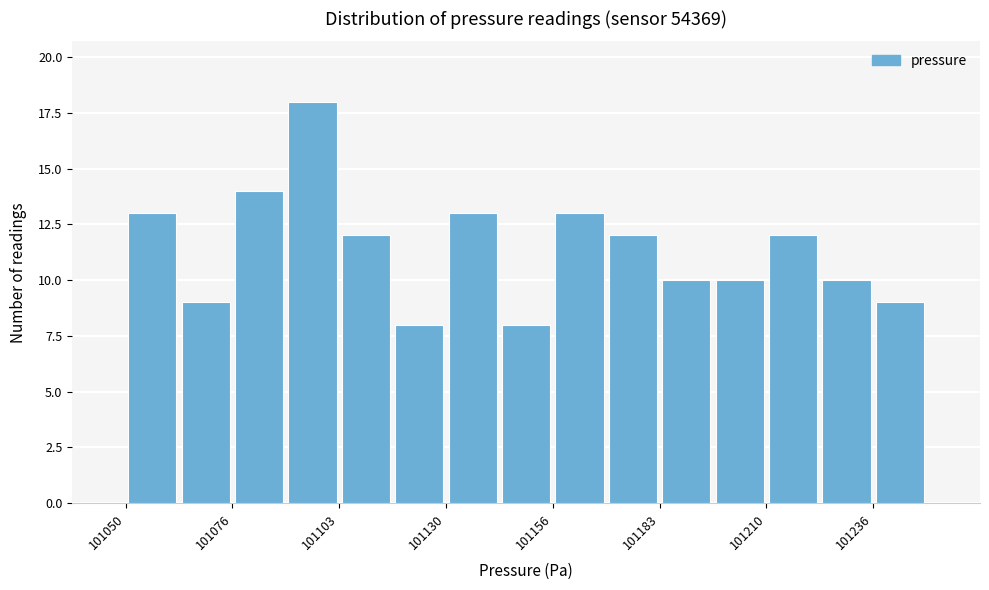

Around what value on the x-axis is the tallest bar? Give the approximate position of its centre, as read against the axis.

101095